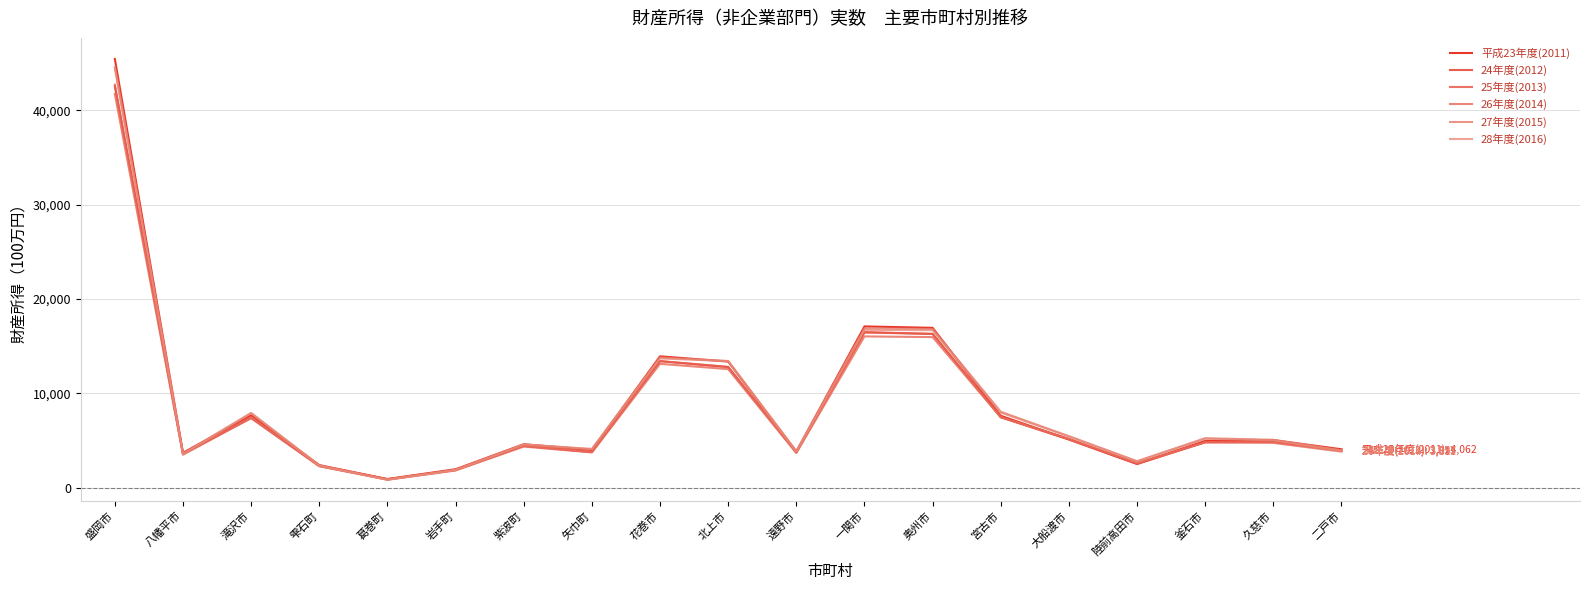

What is the average value of the 28年度(2016) series?

8644